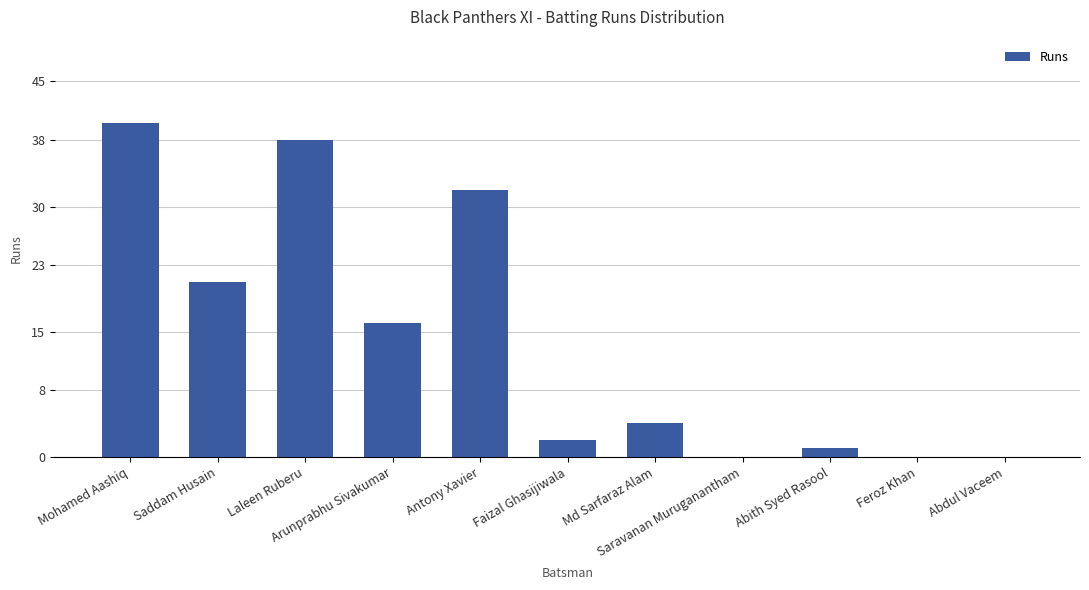

What is the maximum value shown in the chart?

40